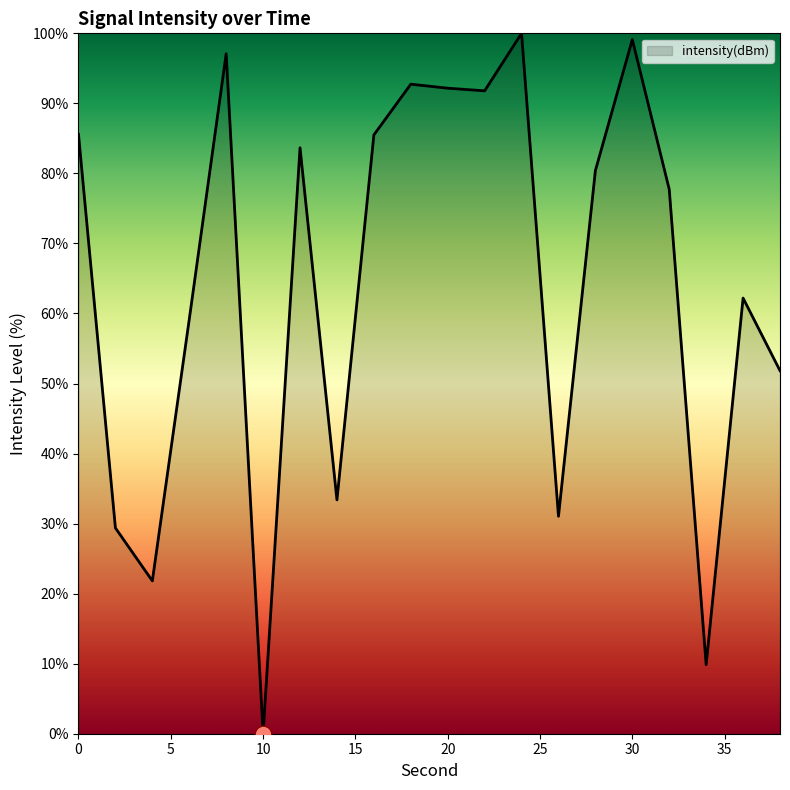

What is the greatest value displayed?

100.0